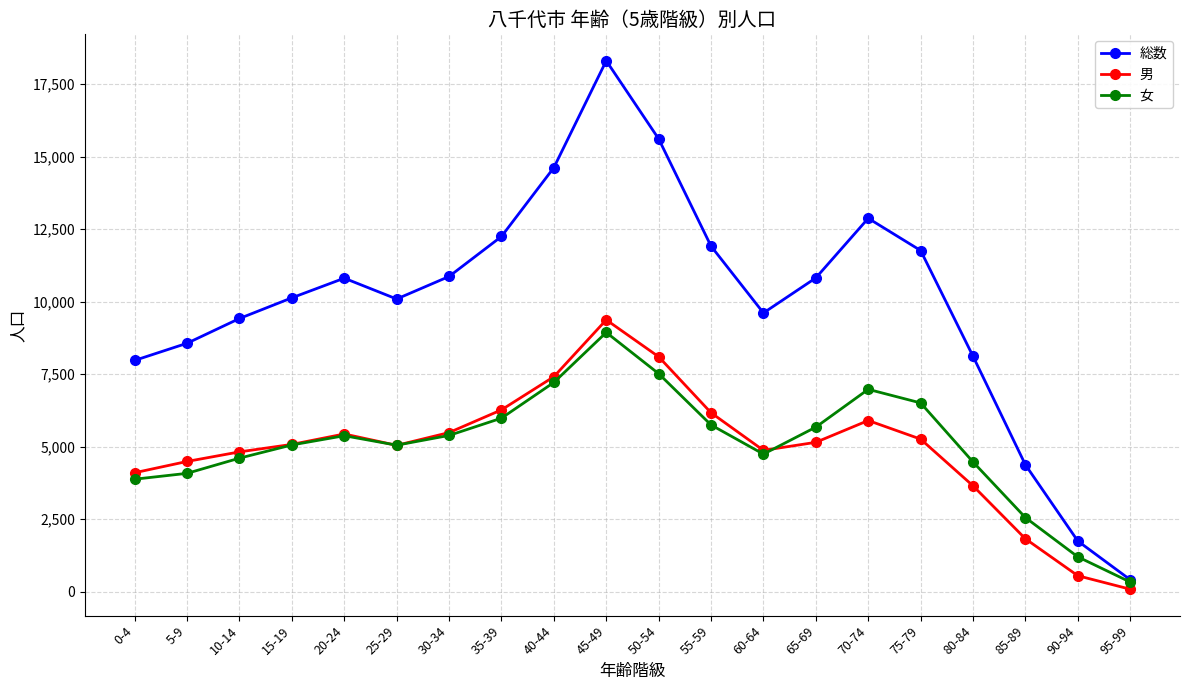

In 女, how many points are higher than both neighbors (excluding endpoints)?

3